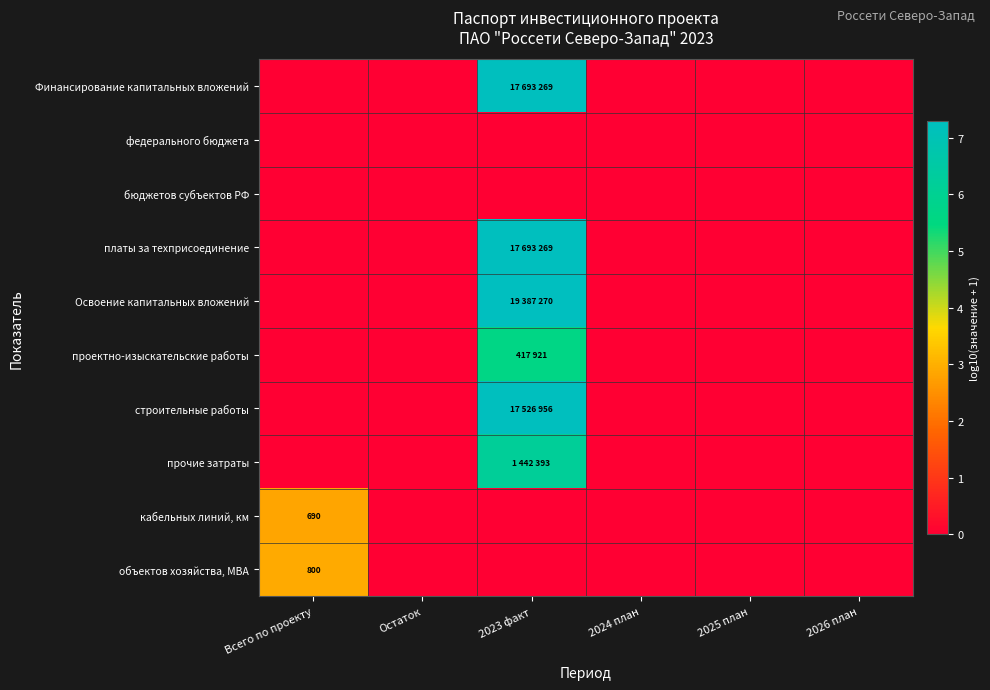

How many categories are shown in the chart?

6